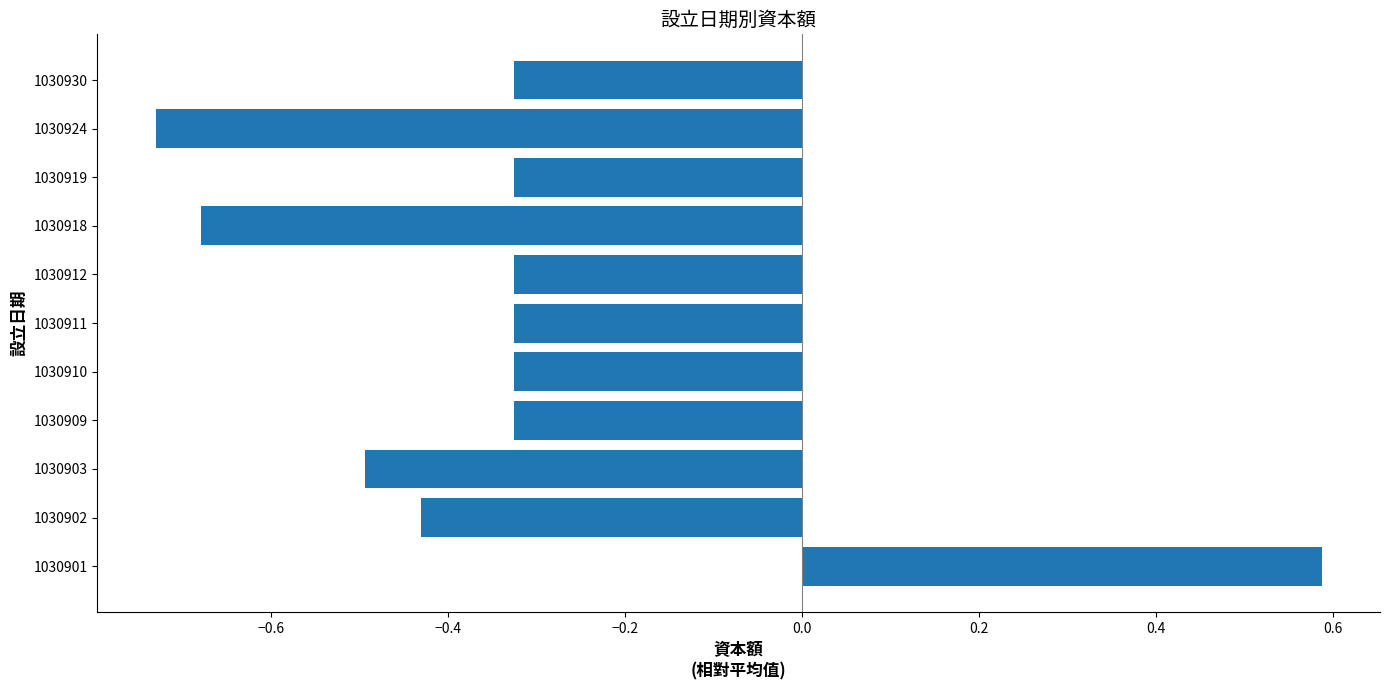

Between 1030918 and 1030903, which is larger?

1030903